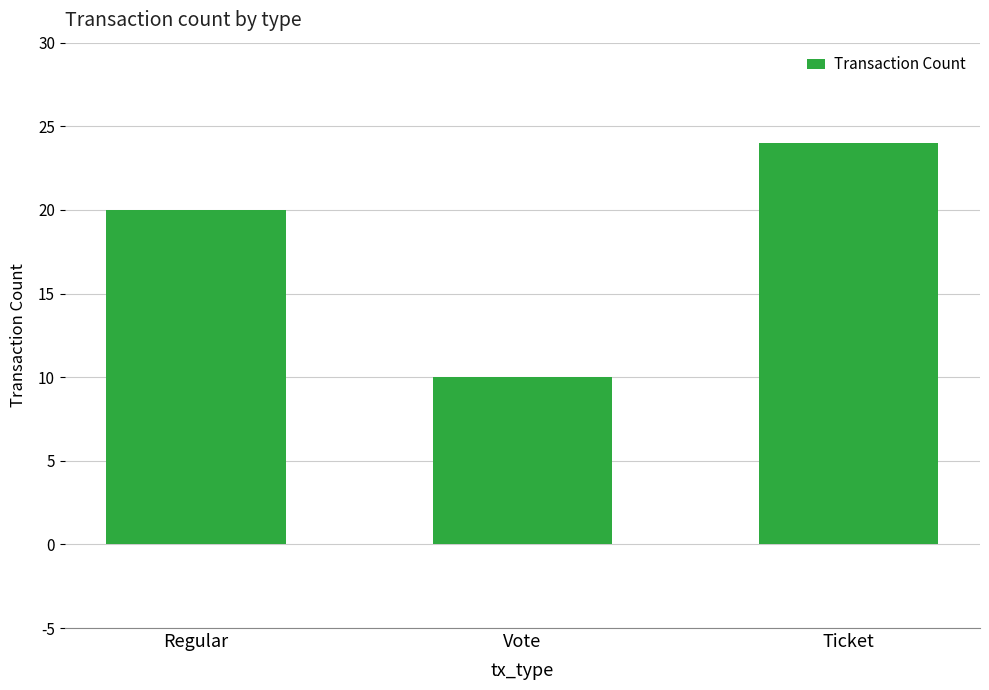

What is the sum of all values?

54